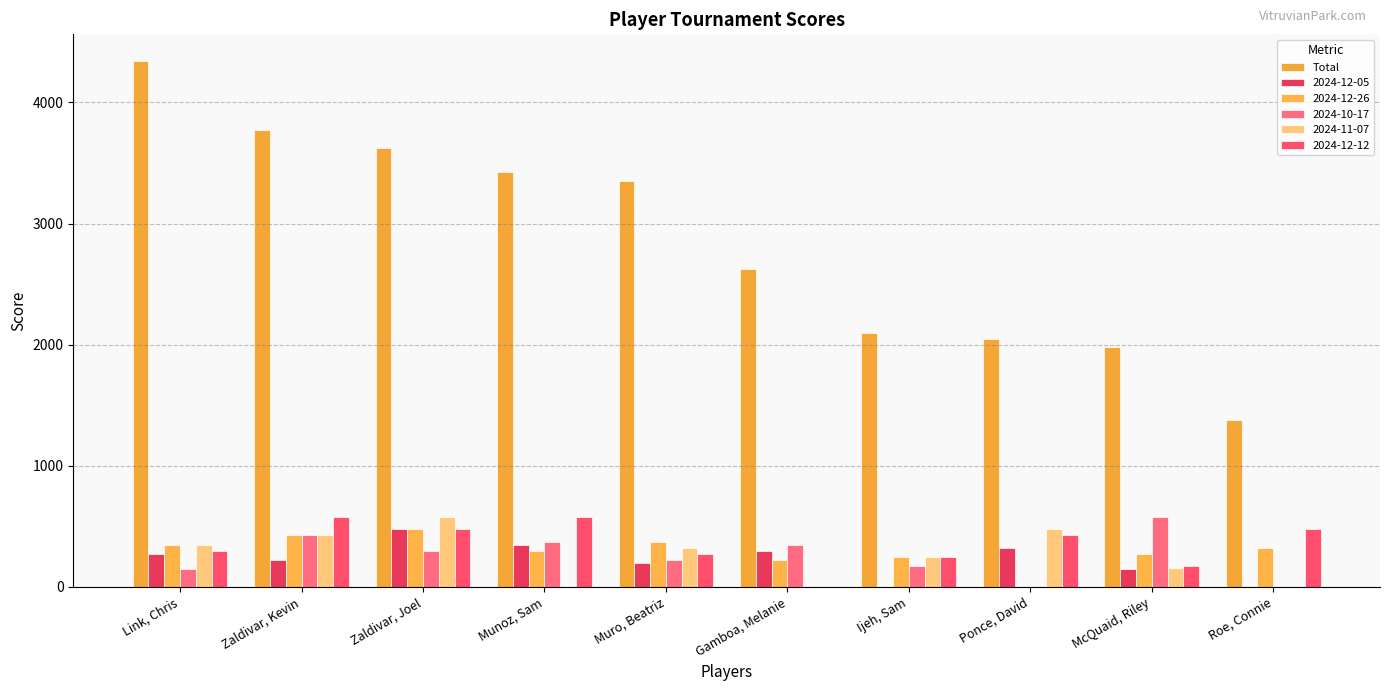

Are the bars horizontal?

No